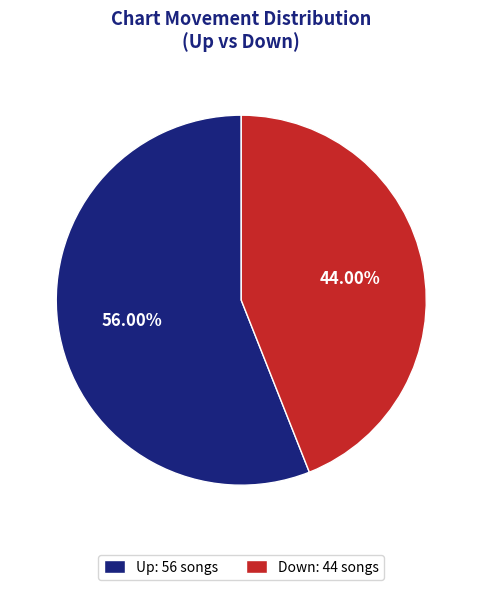

Between Up: 56 songs and Down: 44 songs, which is larger?

Up: 56 songs